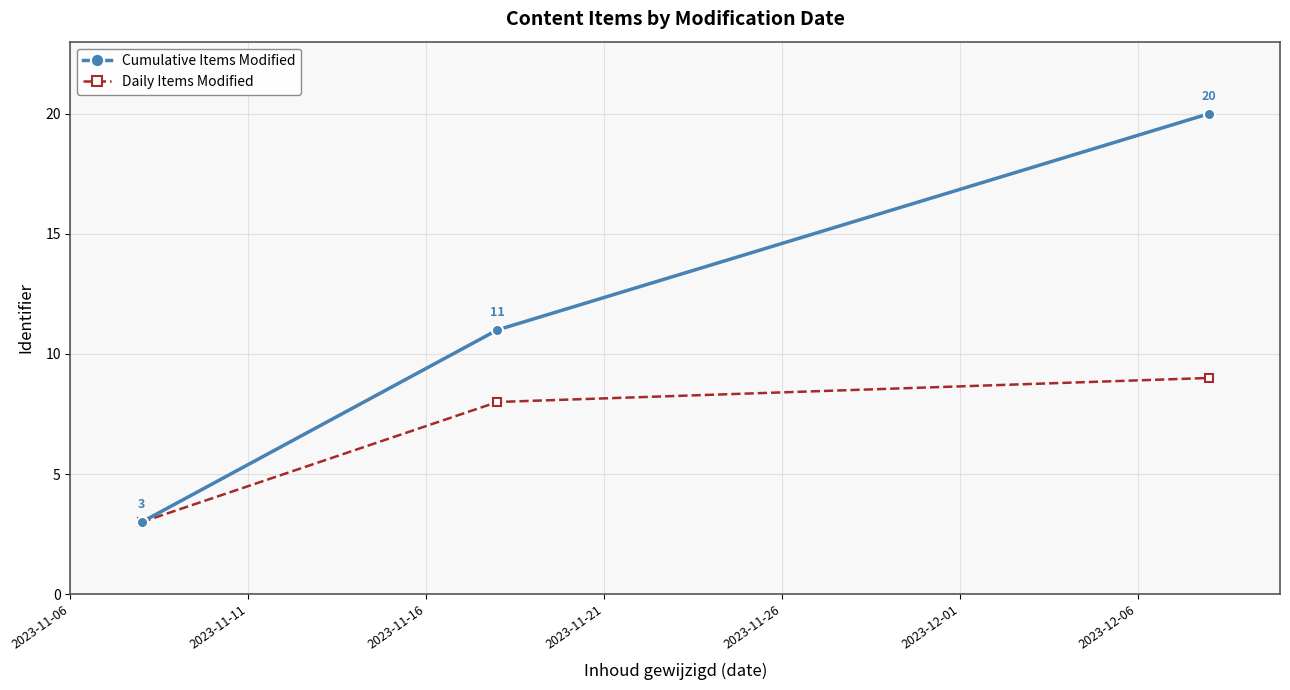

How many data points in Cumulative Items Modified are less than 11?

1